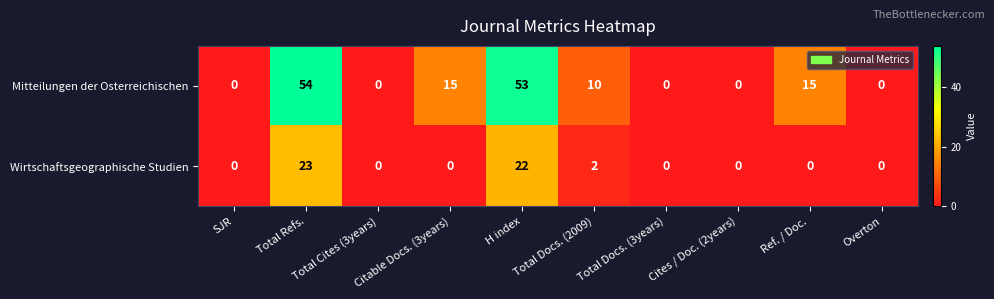

Rank the series at Total Docs. (2009) from lowest to highest value.

Wirtschaftsgeographische Studien, Mitteilungen der Osterreichischen